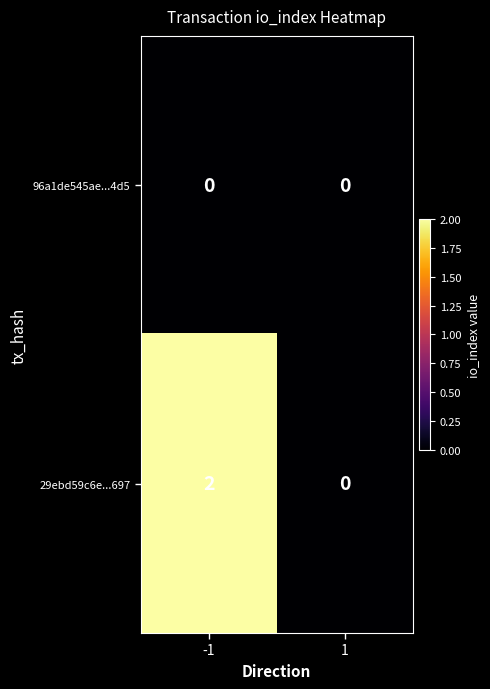

True or false: 29ebd59c6e...697 has a value of -1 at 1.

False